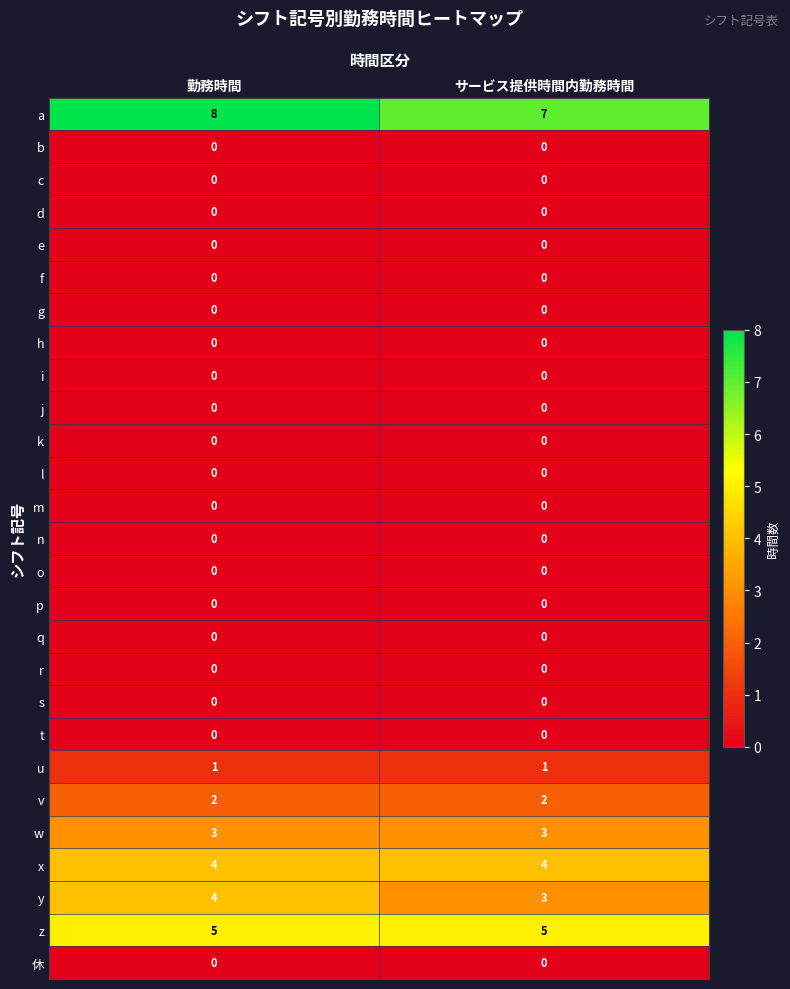

What is the difference between the highest and lowest values at 勤務時間?

8